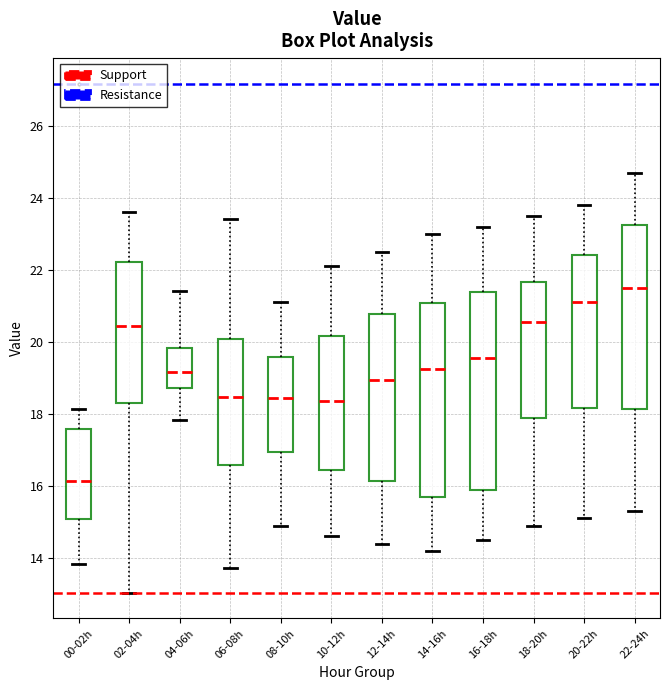

Reading left to right, read every box against the y-axis: the position of its median line, the range the box covers, and the ends of its whiskers. The values are not printed on the chart, so give them approximately, as read against the axis.

00-02h: median 16.2, box 15.0 to 17.6, whiskers 13.8 to 18.2
02-04h: median 20.4, box 18.4 to 22.2, whiskers 13.0 to 23.6
04-06h: median 19.2, box 18.8 to 19.8, whiskers 17.8 to 21.4
06-08h: median 18.4, box 16.6 to 20.0, whiskers 13.8 to 23.4
08-10h: median 18.4, box 17.0 to 19.6, whiskers 15.0 to 21.2
10-12h: median 18.4, box 16.4 to 20.2, whiskers 14.6 to 22.2
12-14h: median 19.0, box 16.2 to 20.8, whiskers 14.4 to 22.6
14-16h: median 19.2, box 15.8 to 21.0, whiskers 14.2 to 23.0
16-18h: median 19.6, box 16.0 to 21.4, whiskers 14.6 to 23.2
18-20h: median 20.6, box 17.8 to 21.6, whiskers 15.0 to 23.6
20-22h: median 21.2, box 18.2 to 22.4, whiskers 15.2 to 23.8
22-24h: median 21.6, box 18.2 to 23.2, whiskers 15.4 to 24.8